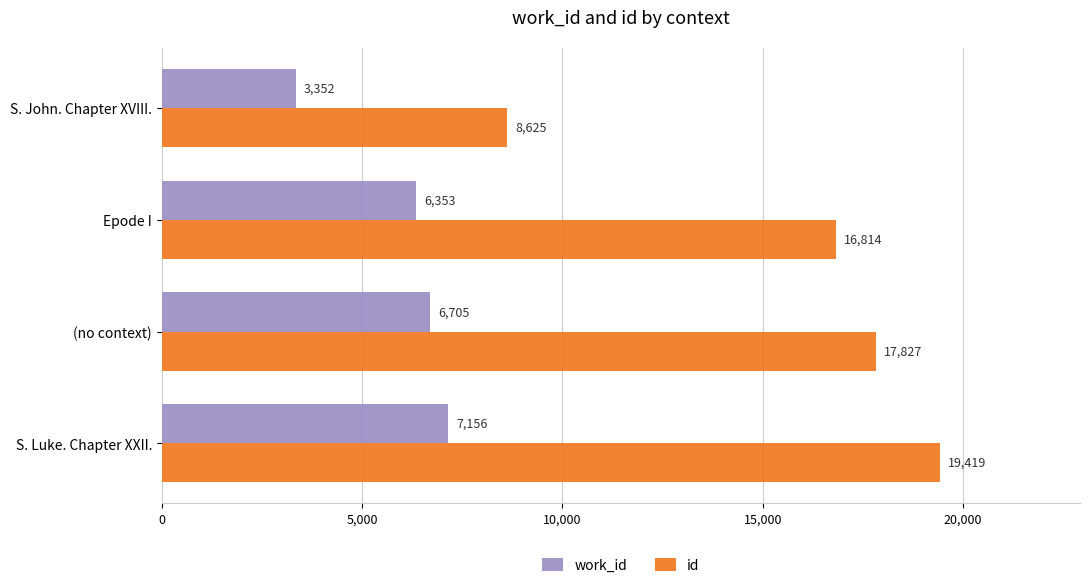

Which series has the largest total across all categories?

id